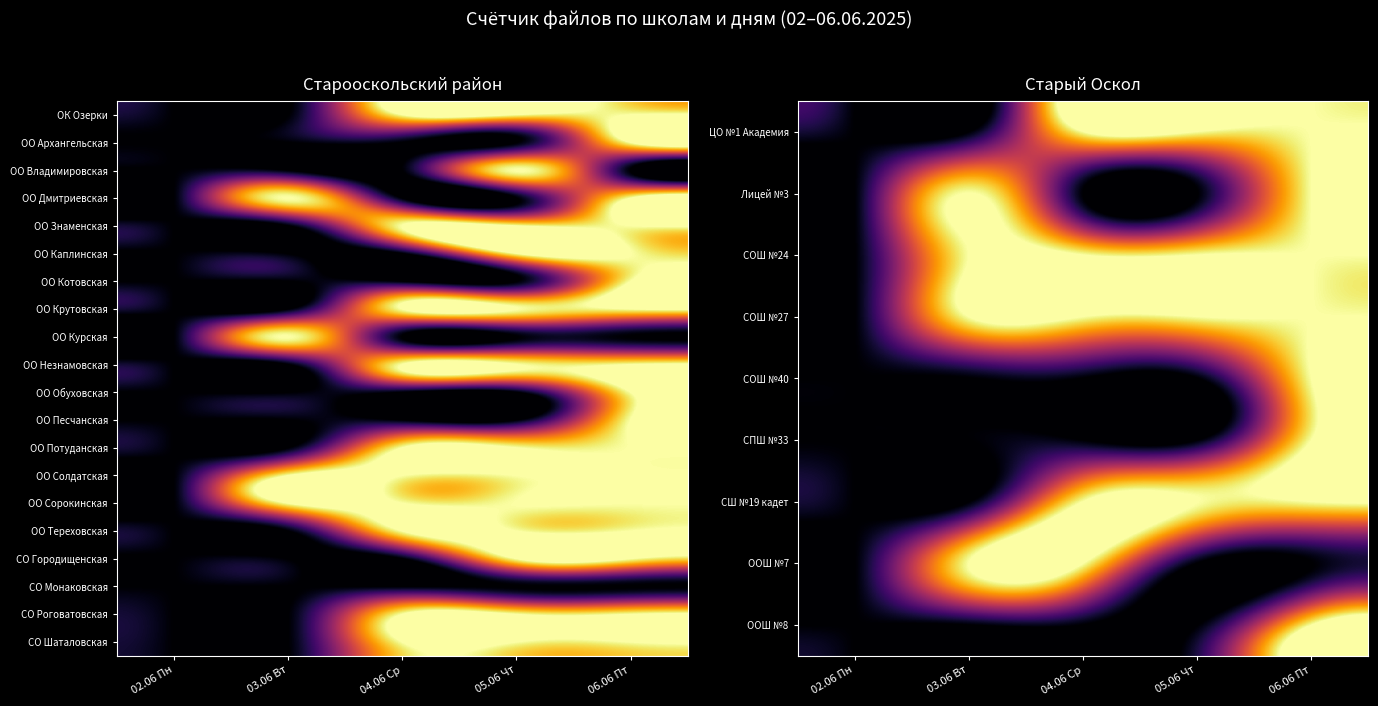

Reading right to left, list all the values displayed in this chart.

ЦО №1 Академия: 06.06 Пт=1	05.06 Чт=1	04.06 Ср=1	03.06 Вт=0	02.06 Пн=0
Лицей №3: 06.06 Пт=1	05.06 Чт=0	04.06 Ср=0	03.06 Вт=1	02.06 Пн=0
СОШ №24: 06.06 Пт=1	05.06 Чт=1	04.06 Ср=1	03.06 Вт=1	02.06 Пн=0
СОШ №27: 06.06 Пт=1	05.06 Чт=1	04.06 Ср=1	03.06 Вт=1	02.06 Пн=0
СОШ №40: 06.06 Пт=1	05.06 Чт=0	04.06 Ср=0	03.06 Вт=0	02.06 Пн=0
СПШ №33: 06.06 Пт=1	05.06 Чт=0	04.06 Ср=0	03.06 Вт=0	02.06 Пн=0
СШ №19 кадет: 06.06 Пт=1	05.06 Чт=1	04.06 Ср=1	03.06 Вт=0	02.06 Пн=0
ООШ №7: 06.06 Пт=0	05.06 Чт=0	04.06 Ср=1	03.06 Вт=1	02.06 Пн=0
ООШ №8: 06.06 Пт=1	05.06 Чт=0	04.06 Ср=0	03.06 Вт=0	02.06 Пн=0
ОО Незнамовская: 06.06 Пт=1	05.06 Чт=1	04.06 Ср=1	03.06 Вт=0	02.06 Пн=0
ОО Обуховская: 06.06 Пт=1	05.06 Чт=0	04.06 Ср=0	03.06 Вт=0	02.06 Пн=0
ОО Песчанская: 06.06 Пт=1	05.06 Чт=0	04.06 Ср=0	03.06 Вт=0	02.06 Пн=0
ОО Потуданская: 06.06 Пт=1	05.06 Чт=1	04.06 Ср=1	03.06 Вт=0	02.06 Пн=0
ОО Солдатская: 06.06 Пт=1	05.06 Чт=1	04.06 Ср=1	03.06 Вт=1	02.06 Пн=0
ОО Сорокинская: 06.06 Пт=1	05.06 Чт=1	04.06 Ср=1	03.06 Вт=1	02.06 Пн=0
ОО Тереховская: 06.06 Пт=1	05.06 Чт=1	04.06 Ср=1	03.06 Вт=0	02.06 Пн=0
СО Городищенская: 06.06 Пт=1	05.06 Чт=1	04.06 Ср=0	03.06 Вт=0	02.06 Пн=0
СО Монаковская: 06.06 Пт=0	05.06 Чт=0	04.06 Ср=0	03.06 Вт=0	02.06 Пн=0
СО Роговатовская: 06.06 Пт=1	05.06 Чт=1	04.06 Ср=1	03.06 Вт=0	02.06 Пн=0
СО Шаталовская: 06.06 Пт=1	05.06 Чт=1	04.06 Ср=1	03.06 Вт=0	02.06 Пн=0